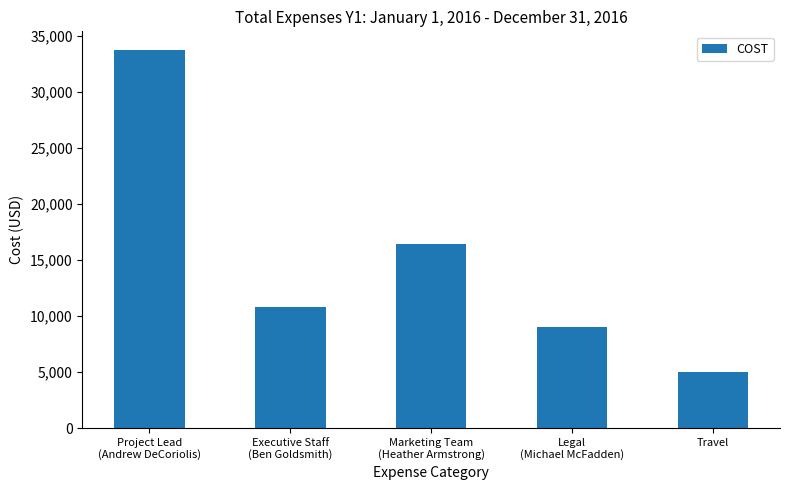

What is the value of the 1st bar from the left?

33750